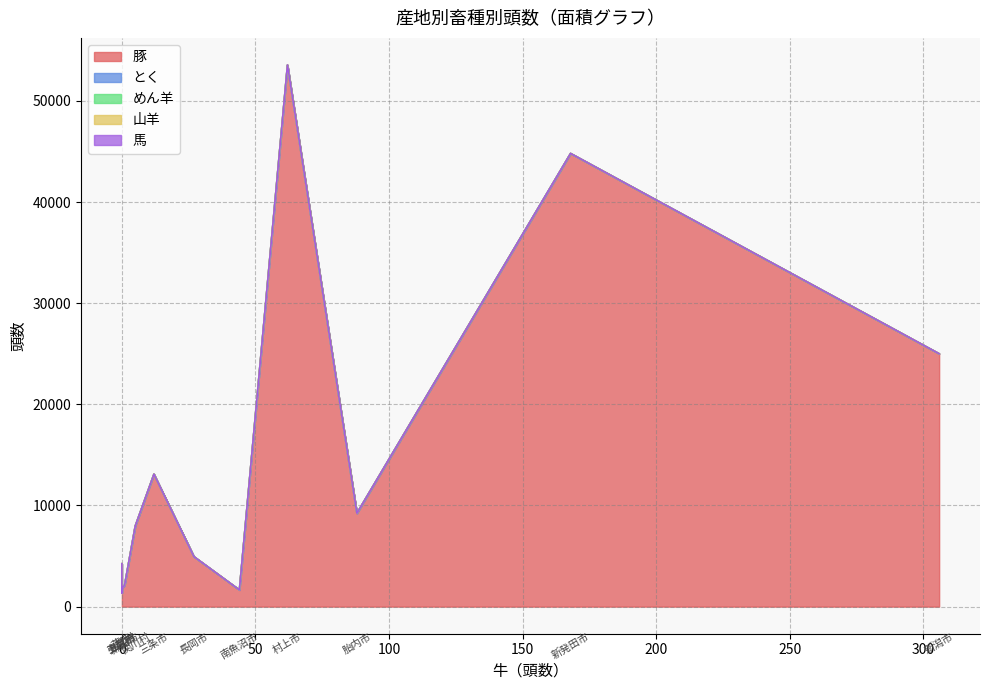

What is the greatest value displayed?

53537